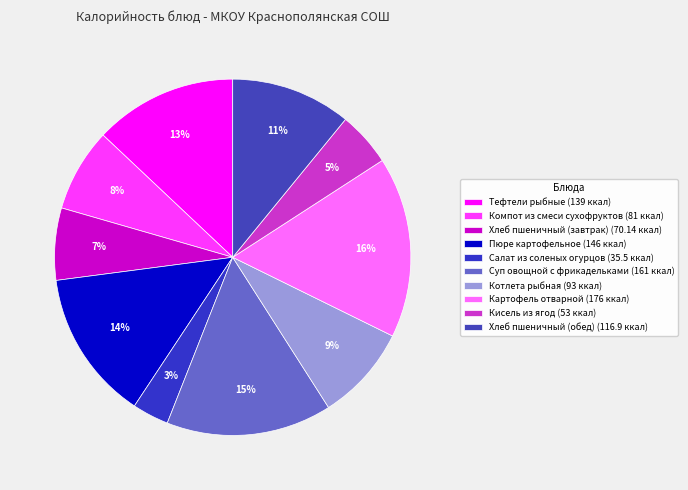

Does Компот из смеси сухофруктов represent more than half of the total?

No